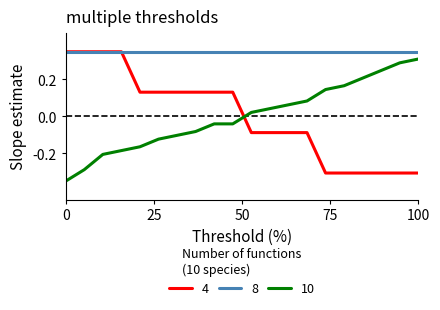

True or false: 10 and 8 intersect in this chart.

False